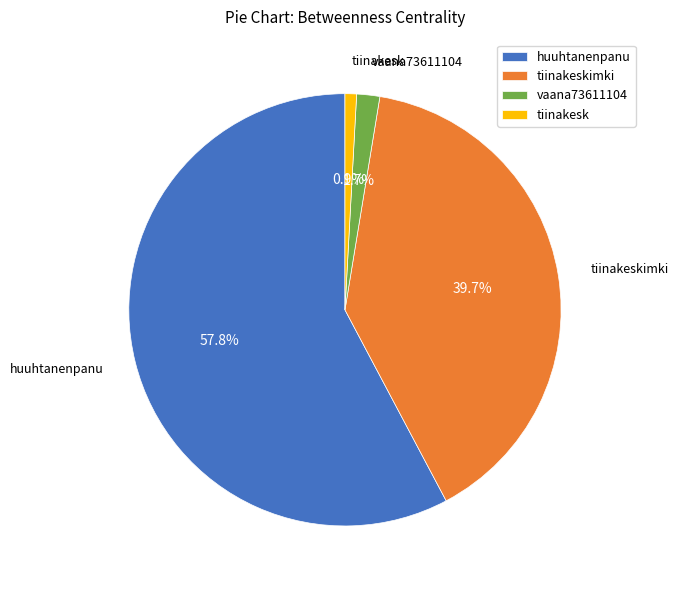

Is the sum of tiinakesk and huuhtanenpanu greater than half?

Yes